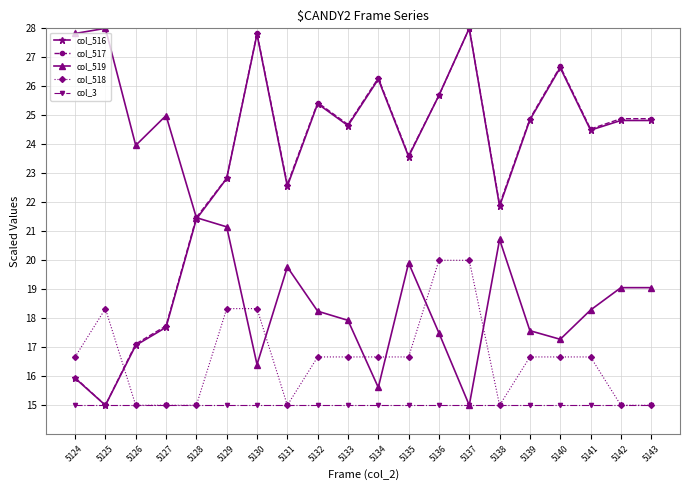

What is the value of the col_516 point at the 7th from the left?

27.8